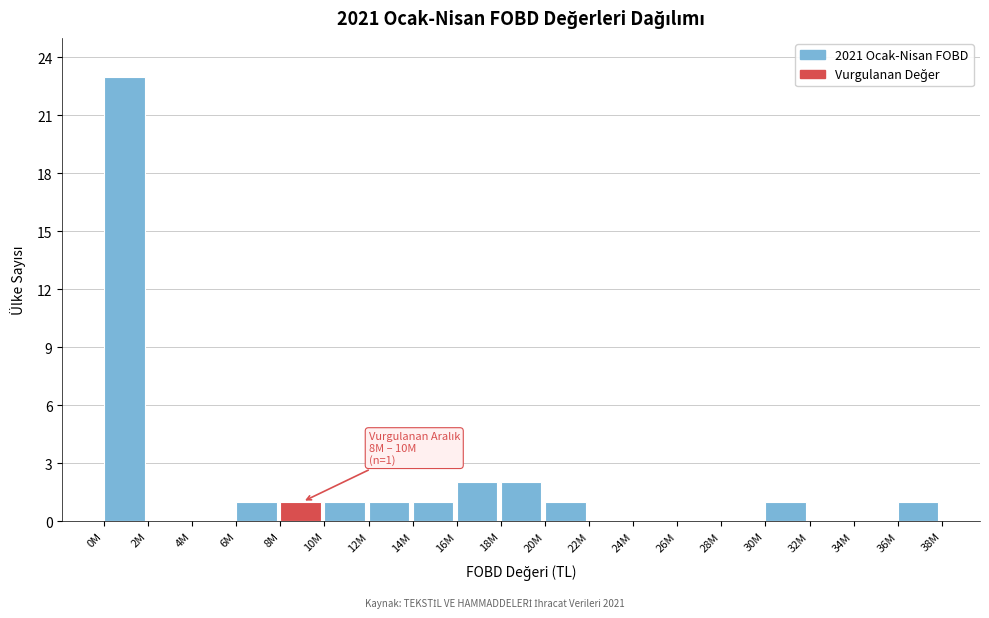

Reading left to right, what are all the values shown in this chart?

0M=23	2M=0	4M=0	6M=1	8M=1	10M=1	12M=1	14M=1	16M=2	18M=2	20M=1	22M=0	24M=0	26M=0	28M=0	30M=1	32M=0	34M=0	36M=1